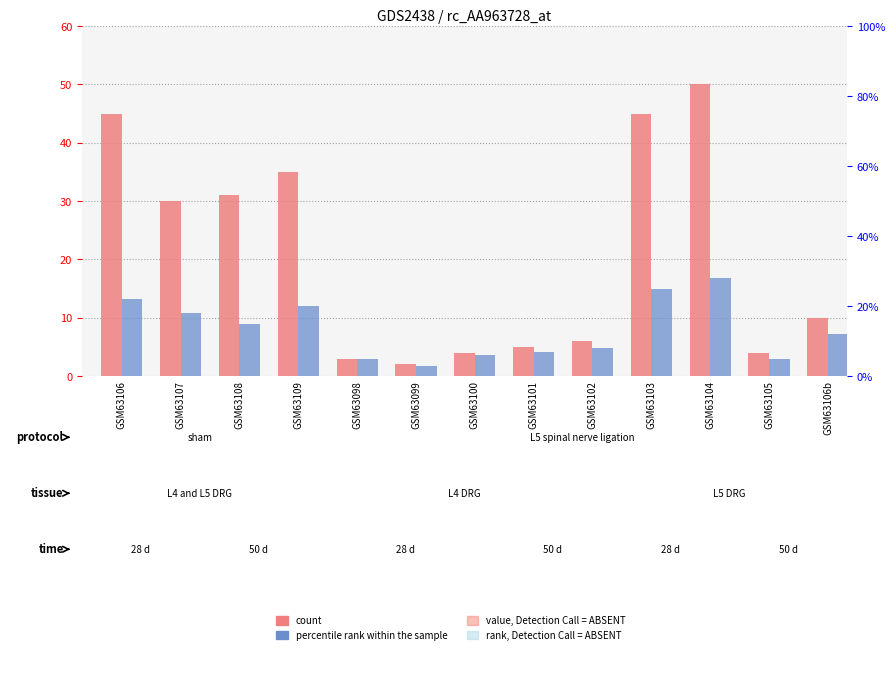

Are the bars grouped side by side (vs. stacked)?

Yes